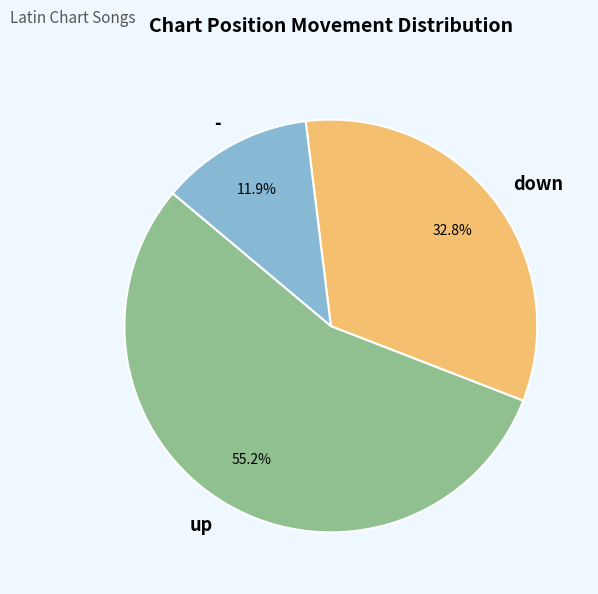

Between down and -, which is larger?

down